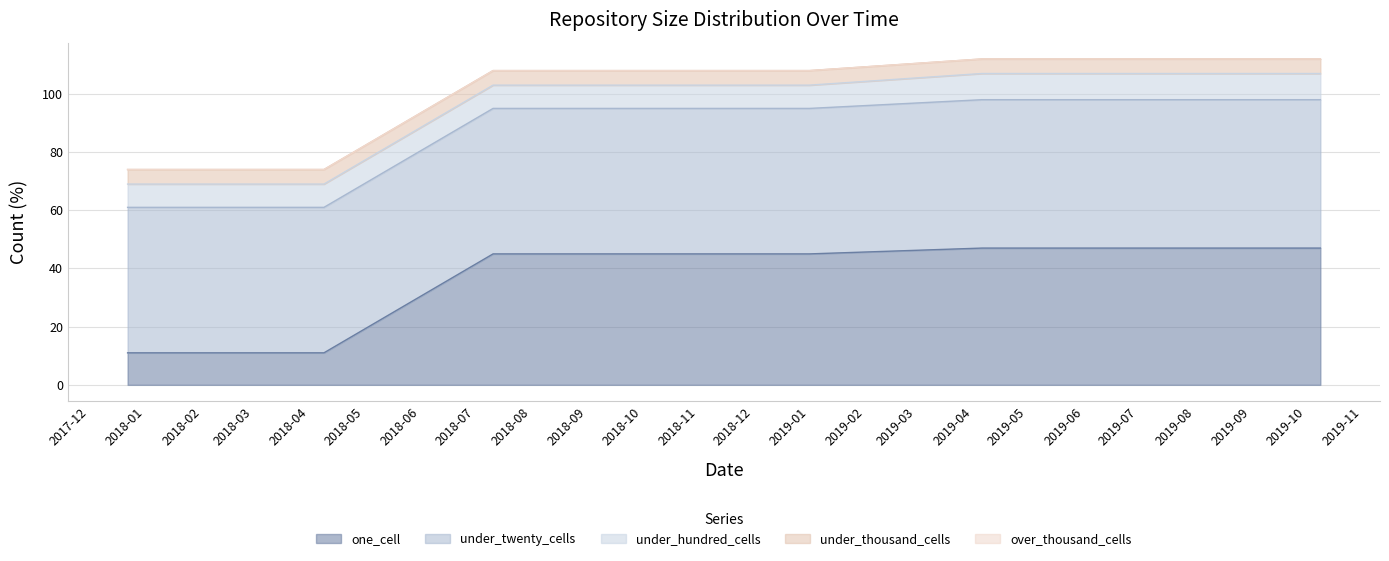

What is the difference between the highest and lowest values at 2018-04-09?

50